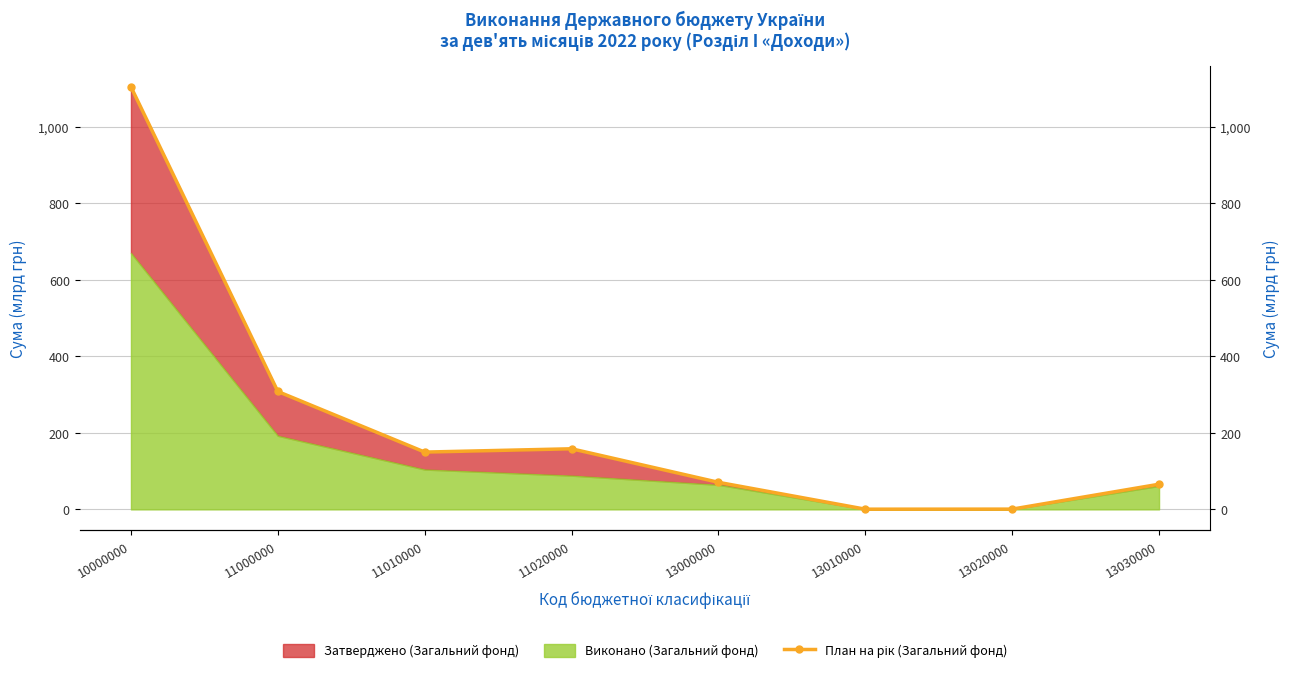

Which has a higher value, 11010000 or 11000000?

11000000